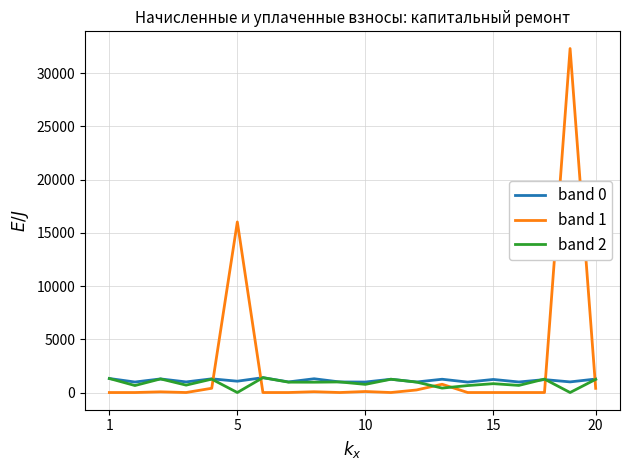

Which series has the widest spread of values?

band 1